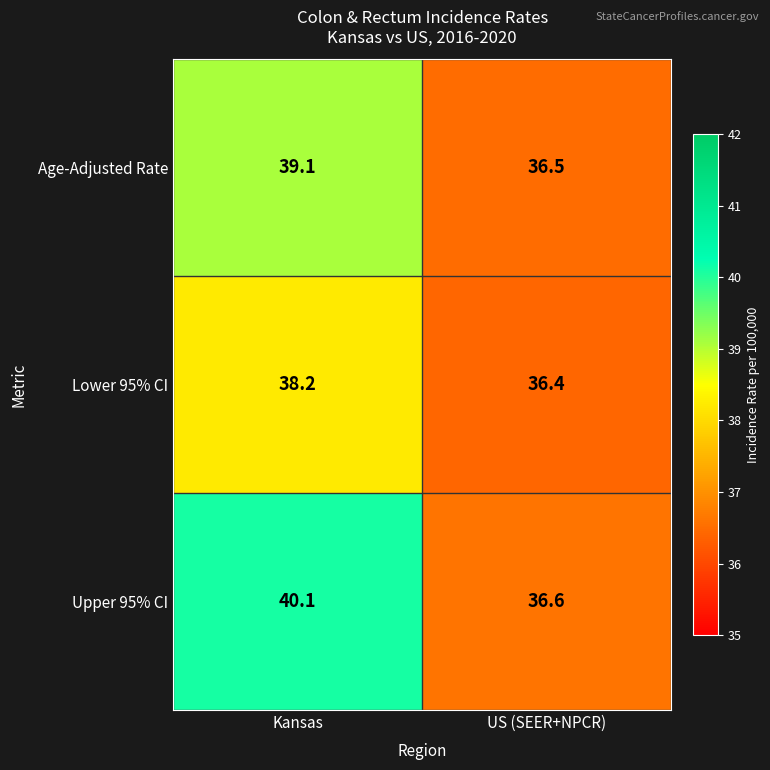

What is the difference between the maximum and minimum values in the Lower 95% CI series?

1.8